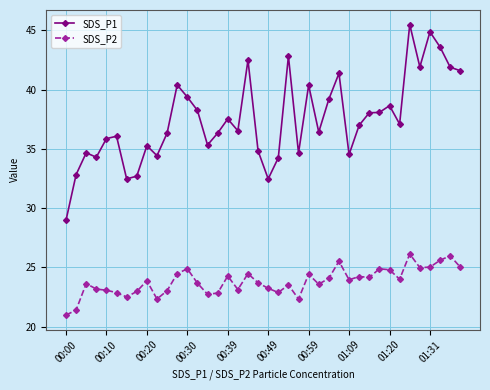

True or false: SDS_P2 and SDS_P1 cross at least once.

False